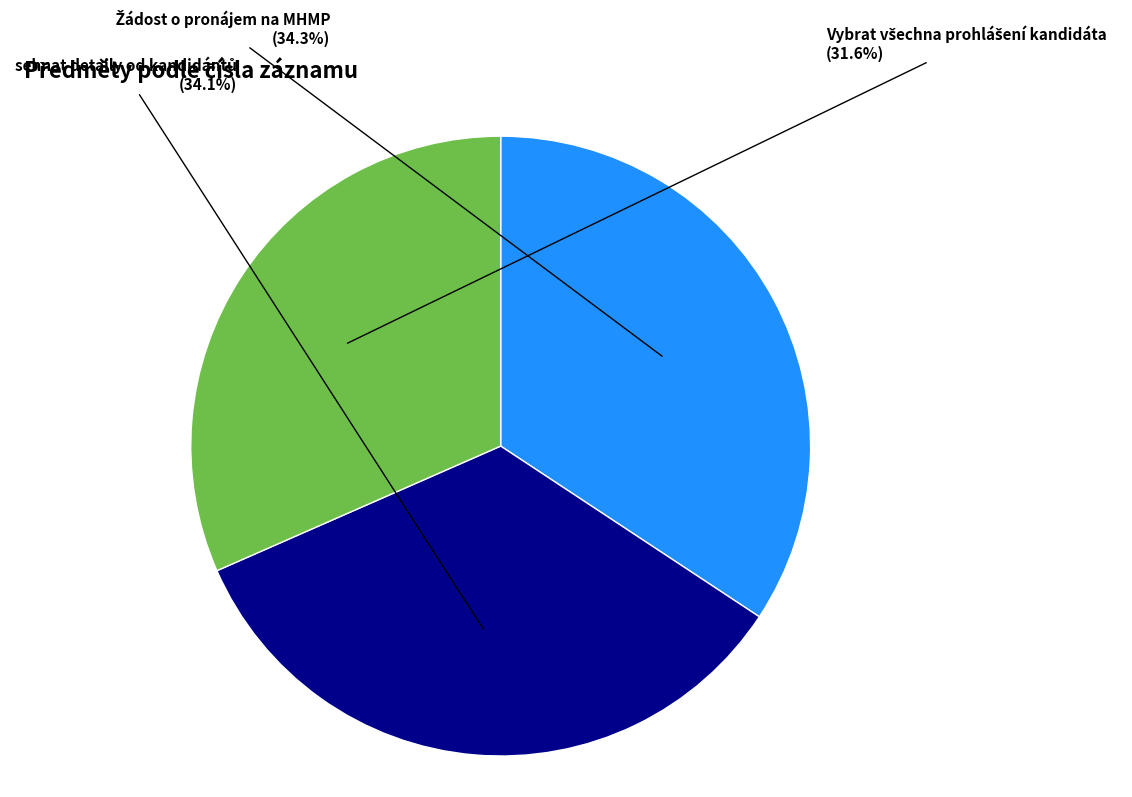

What percentage is the Vybrat všechna prohlášení kandidáta slice, to the nearest percent?

32%